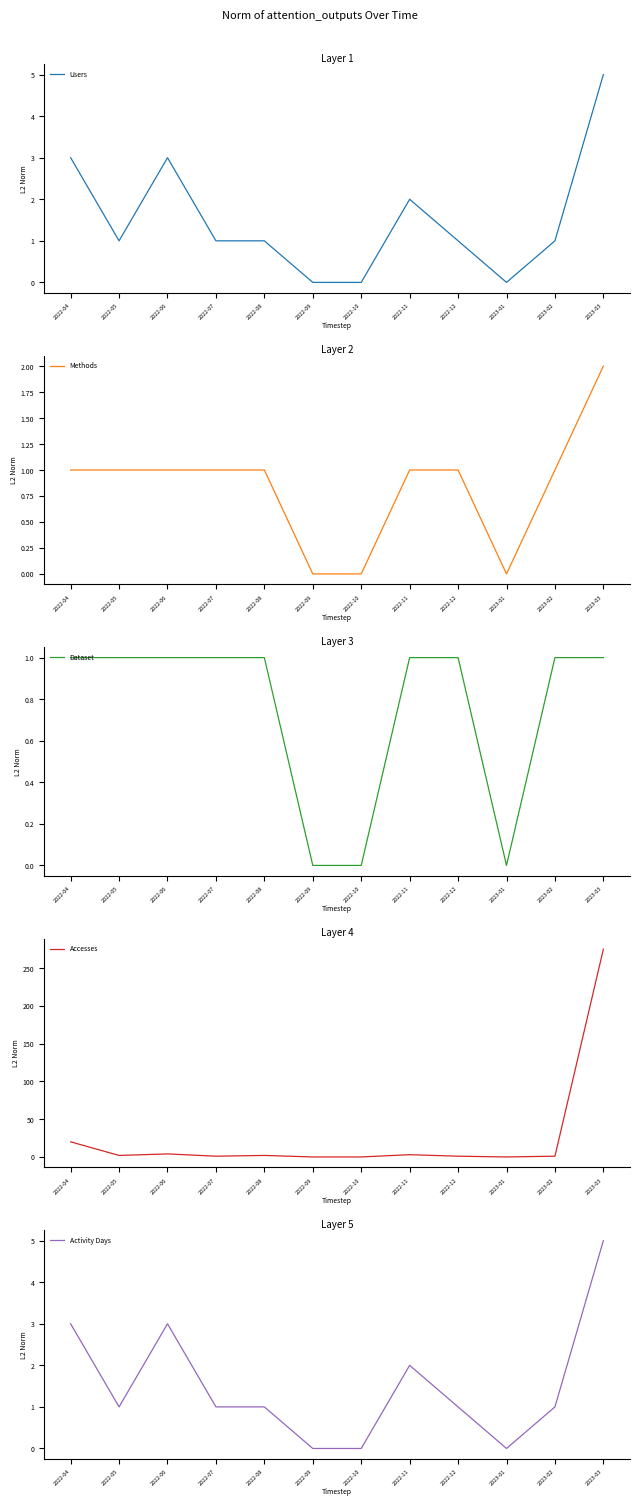

Where is Activity Days nearest to the value 2?

2022-11